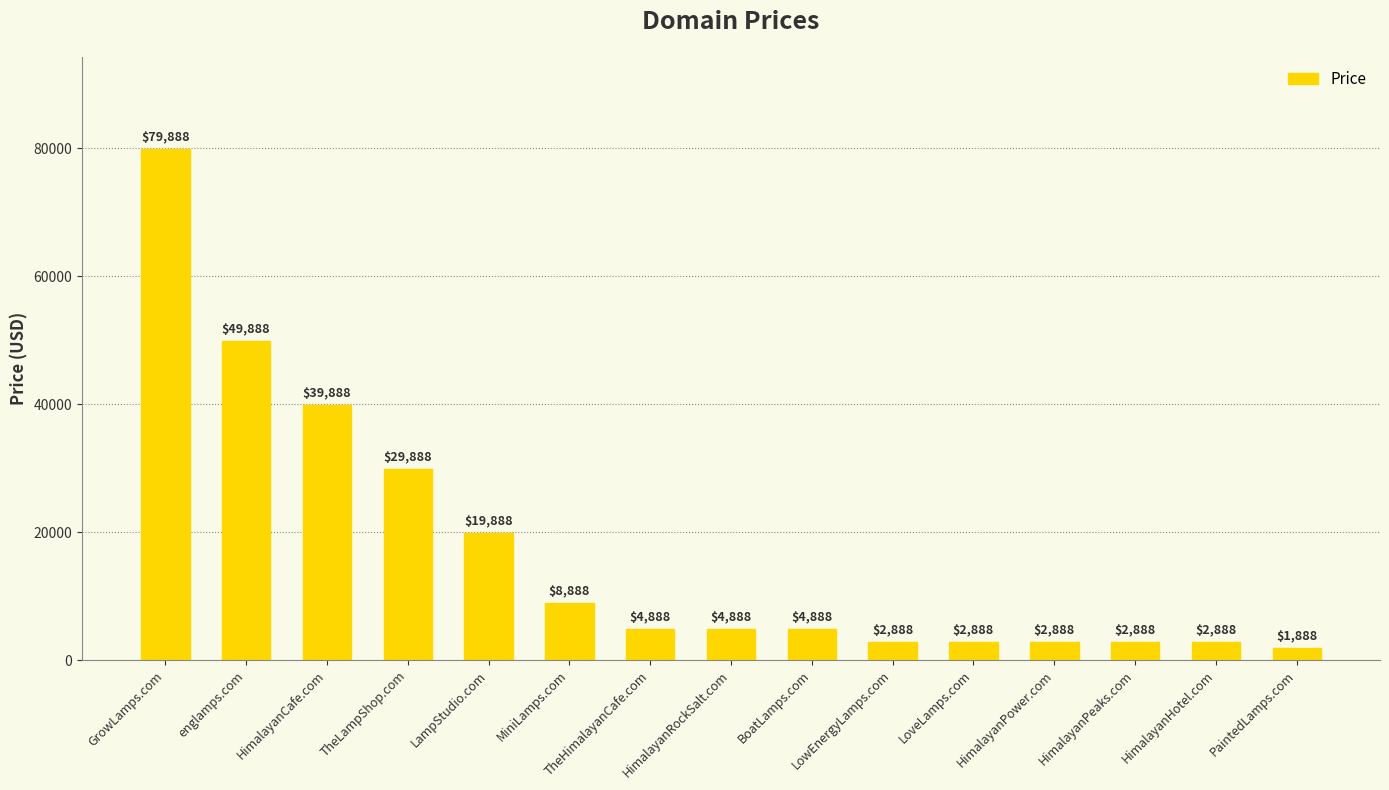

What position from the right is HimalayanRockSalt.com?

8